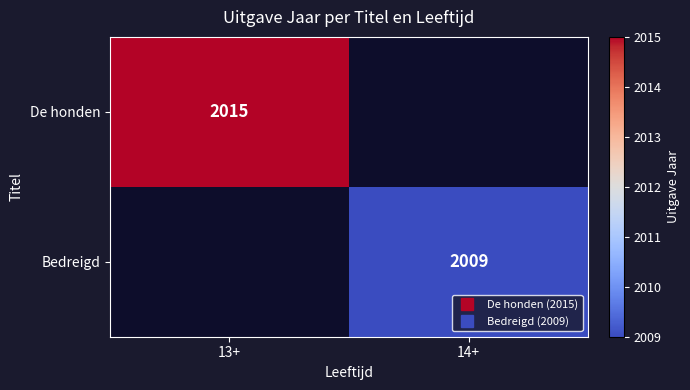

How many data points does each series have?

2